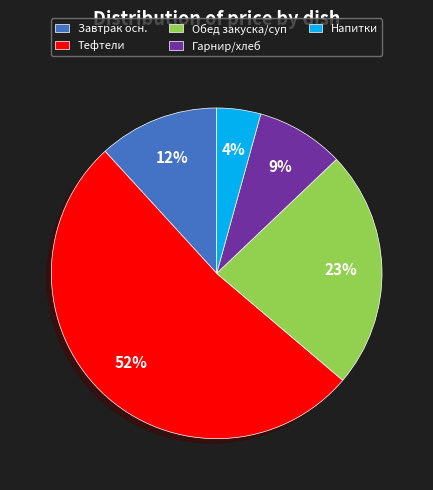

Which category has the biggest portion of the pie?

Тефтели